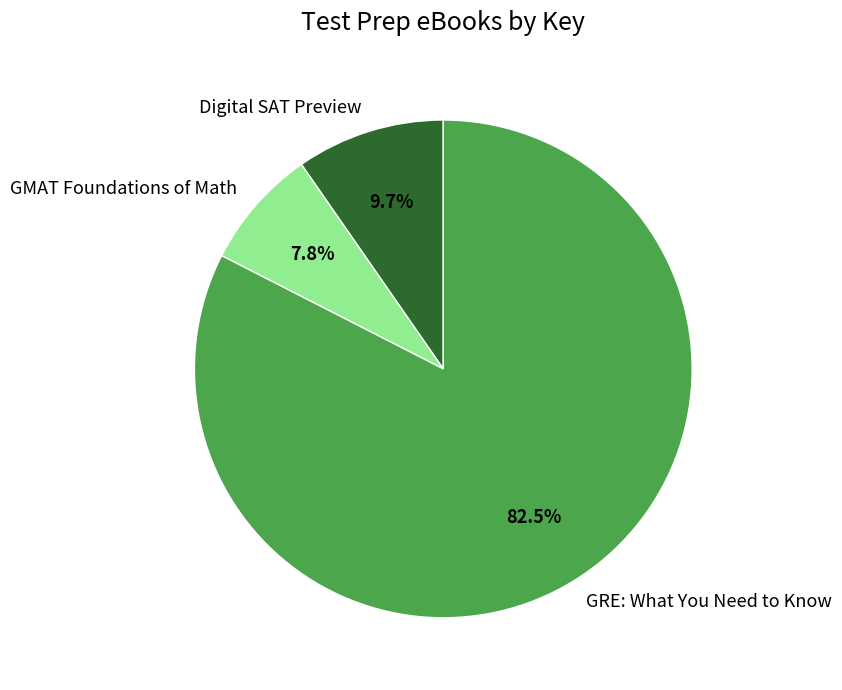

Rank the categories by value from highest to lowest.

GRE: What You Need to Know, Digital SAT Preview, GMAT Foundations of Math